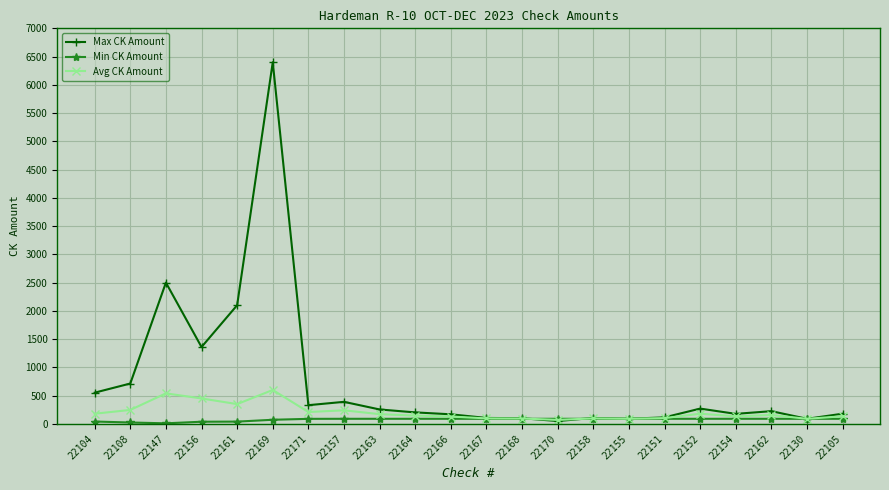

What is the label of the 2nd point from the right?

22130